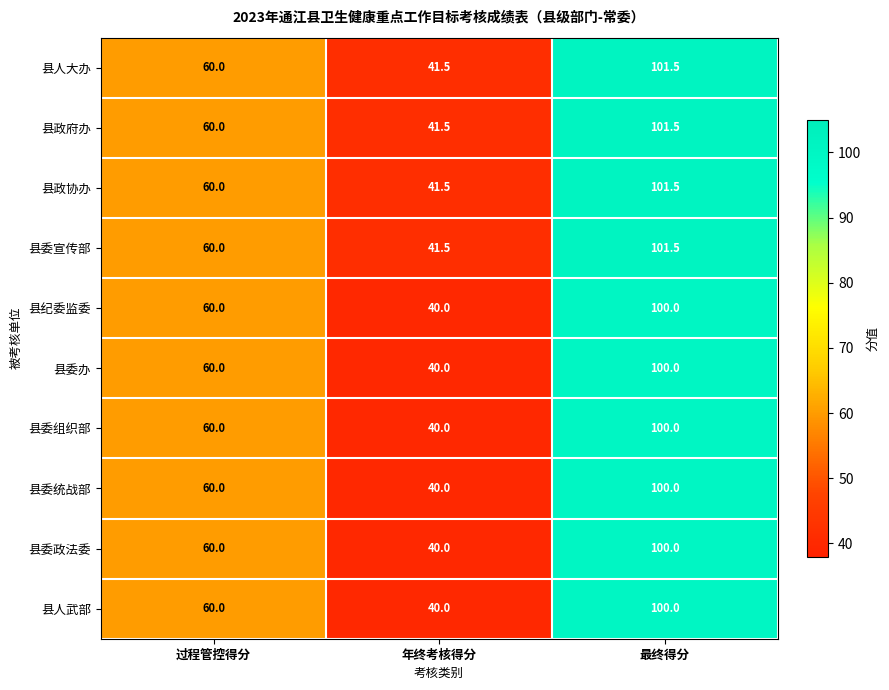

What is the total value across all series at 过程管控得分?

600.0